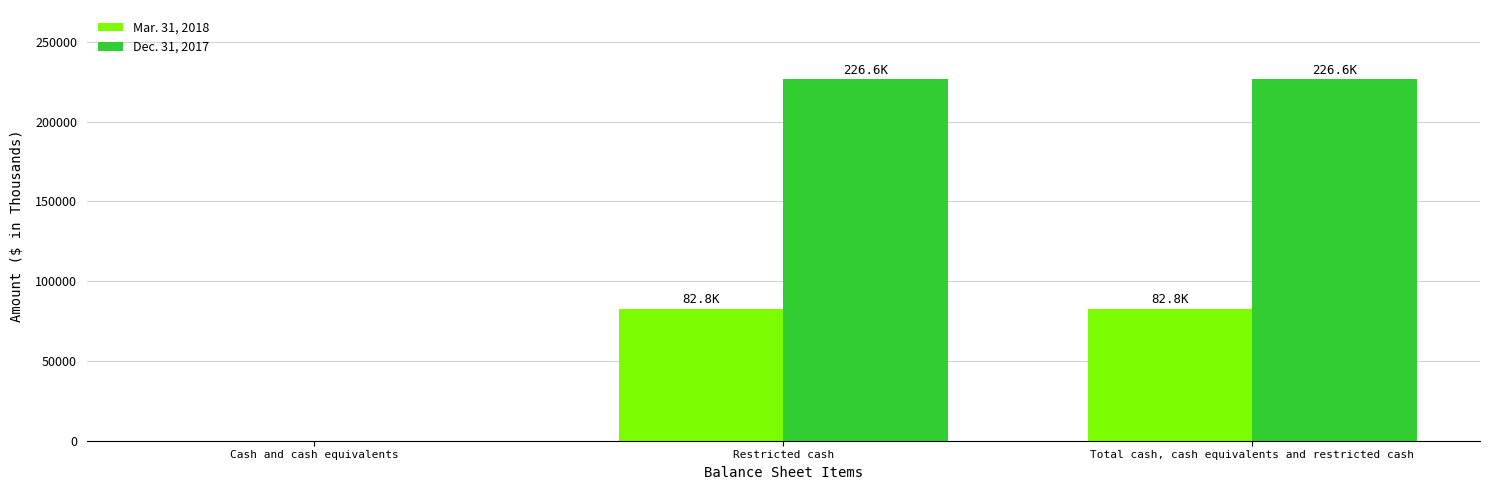

Is the value of Dec. 31, 2017 at Total cash, cash equivalents and restricted cash greater than the value of Mar. 31, 2018 at Total cash, cash equivalents and restricted cash?

Yes